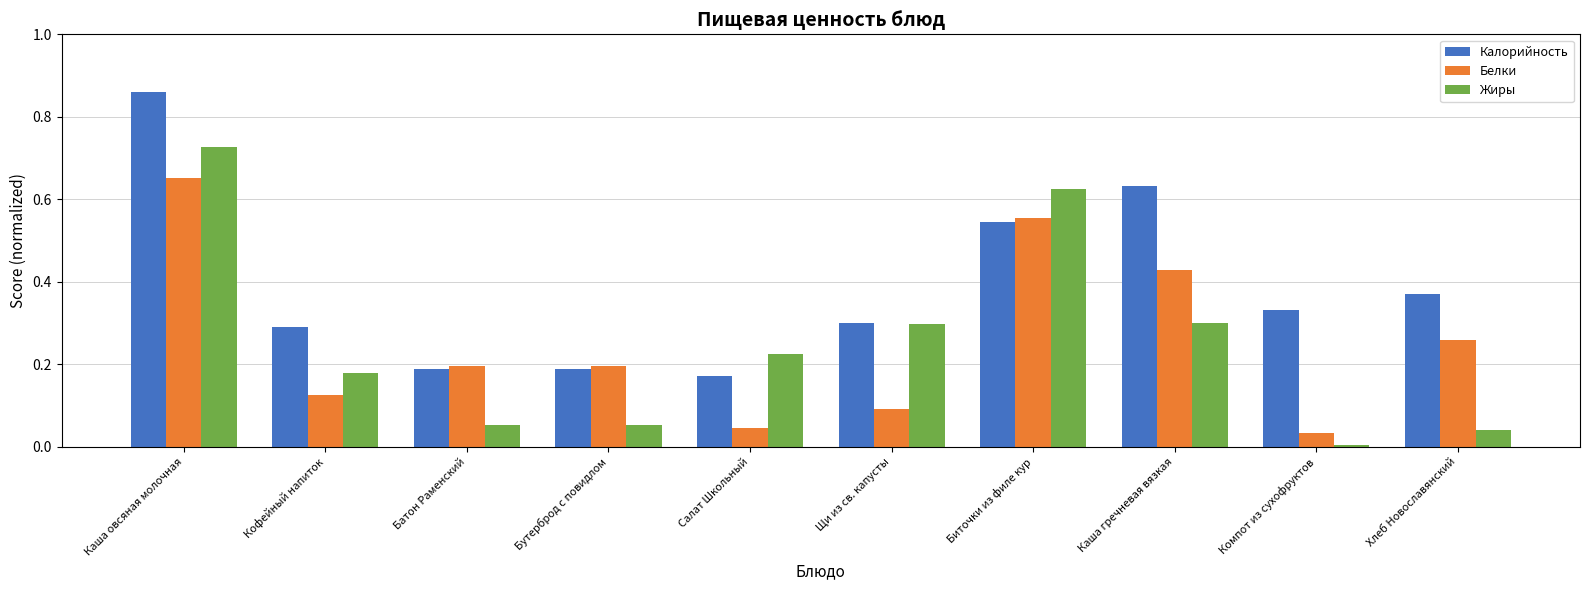

What are all the series names shown in the legend?

Калорийность, Белки, Жиры